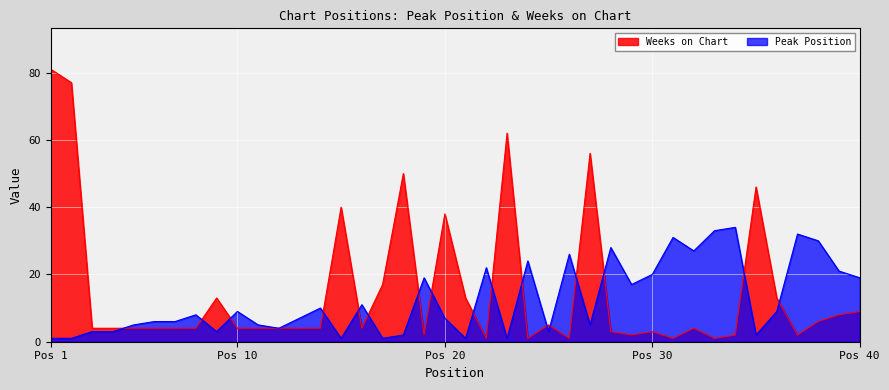

What is the value of the Weeks on Chart point at the 4th from the left?

4